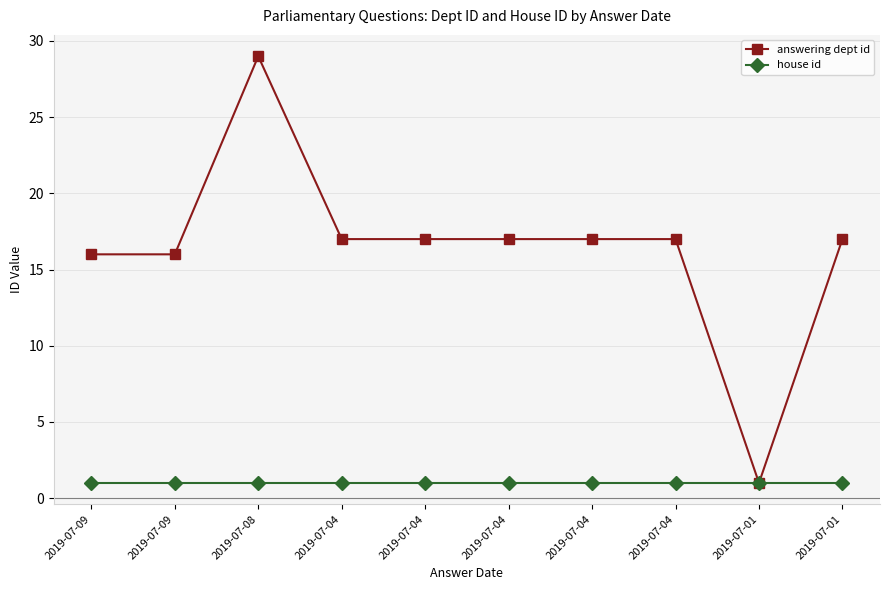

How many data points does each series have?

10